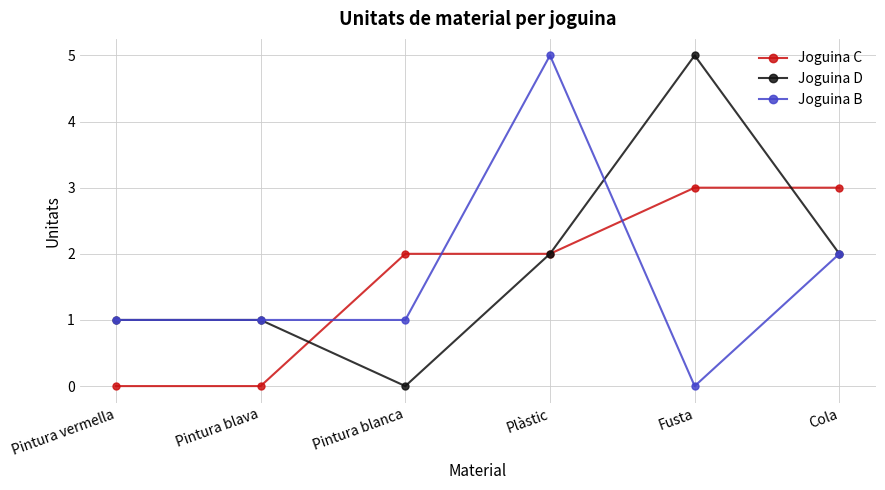

How many lines are shown in the chart?

3